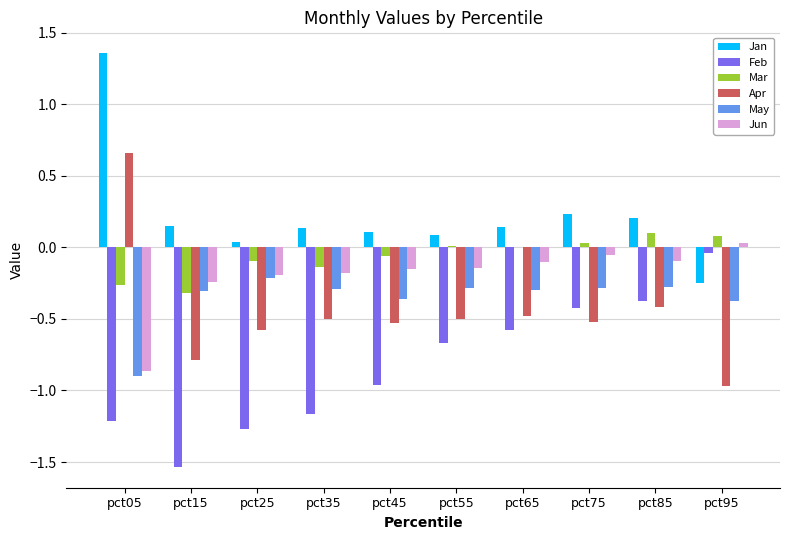

At which label does Apr first exceed 0?

pct05